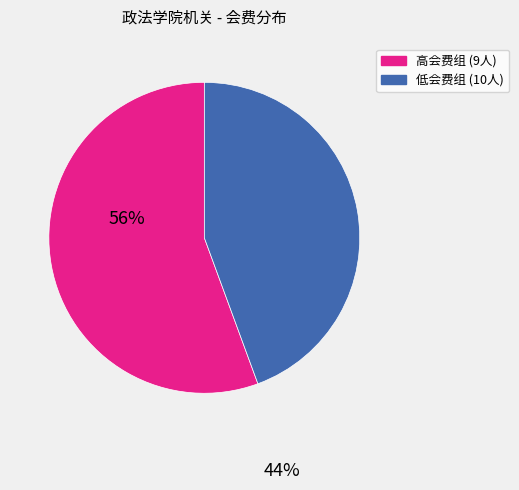

Count the number of slices in the pie.

2